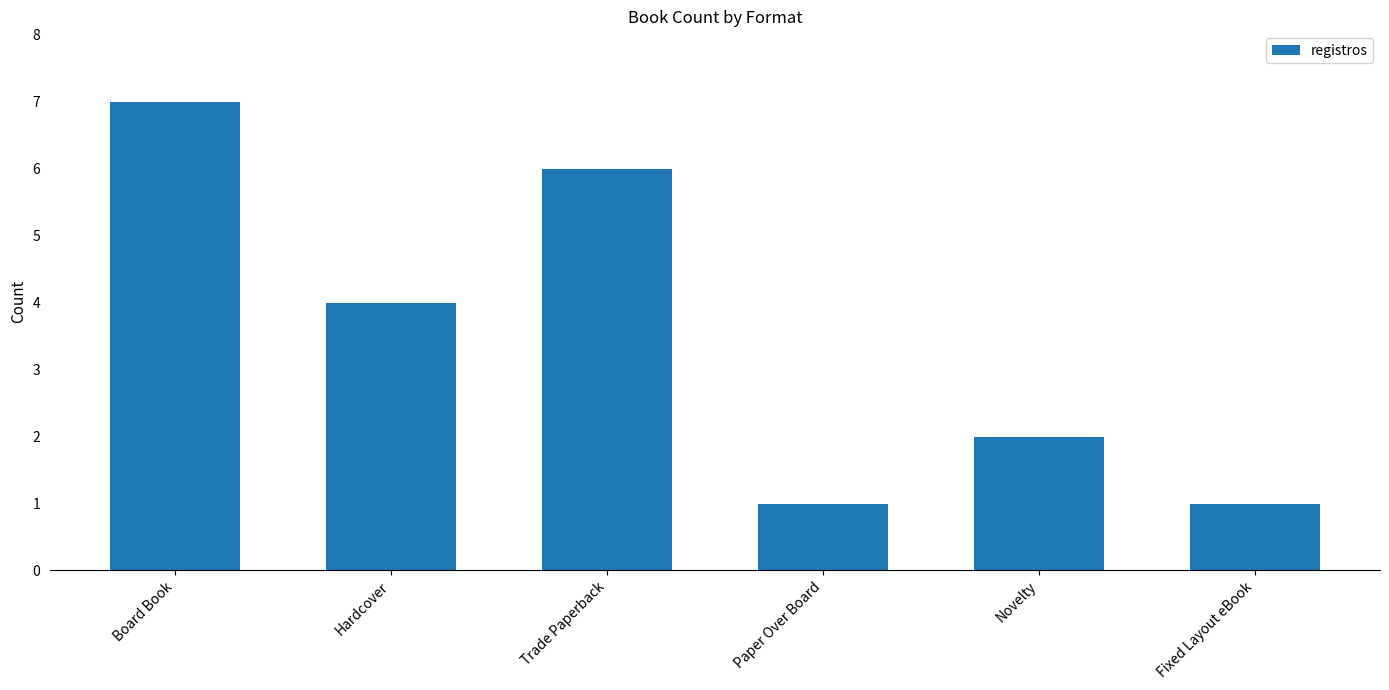

True or false: the data shows 2 at Novelty.

True